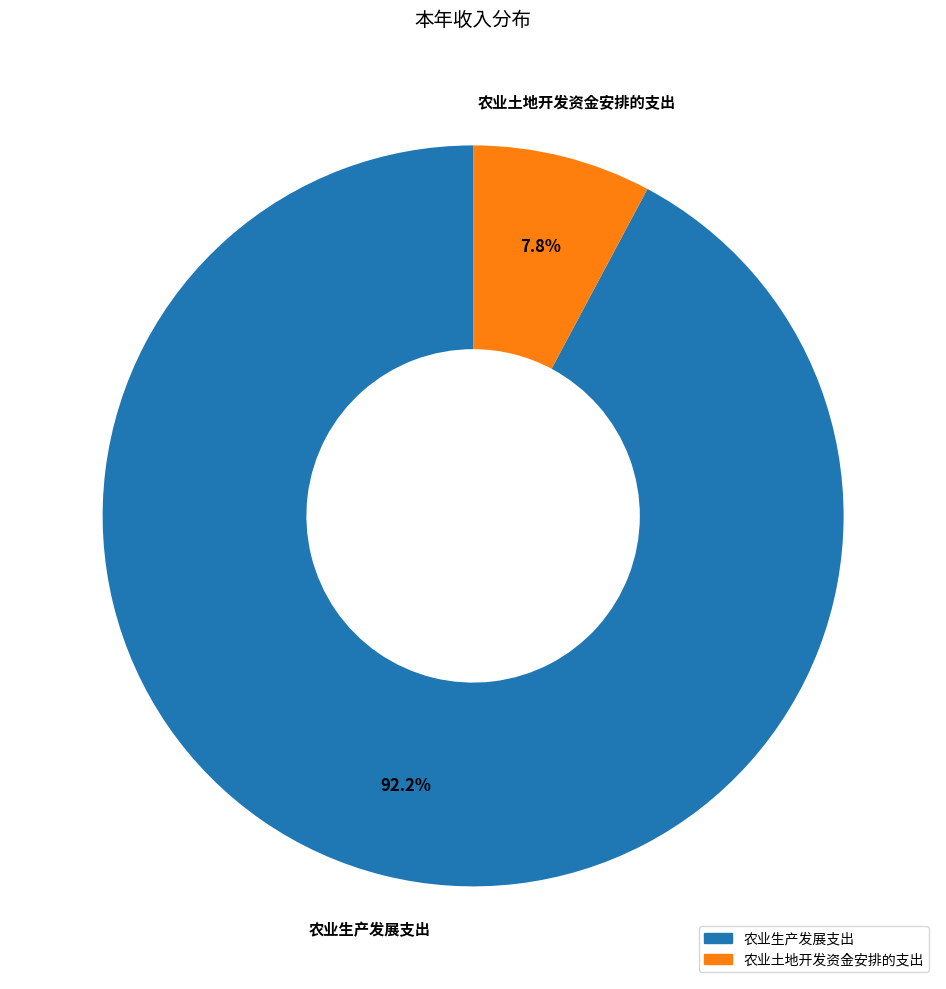

How much of the chart is everything except 农业土地开发资金安排的支出?

92.2%